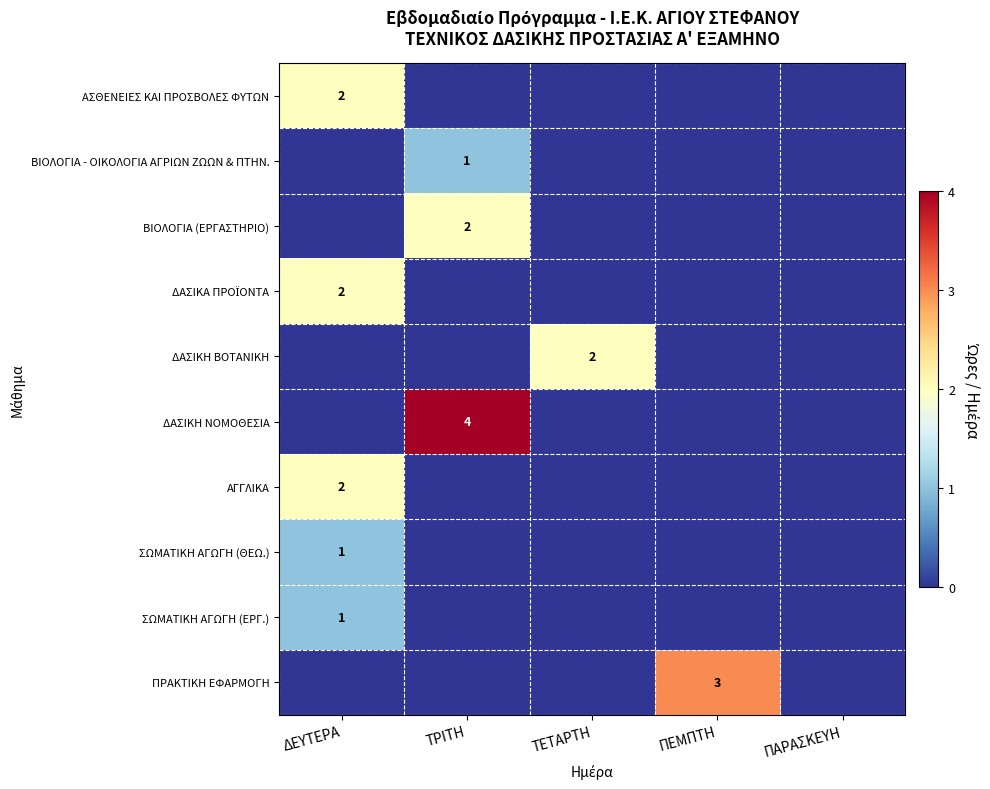

Between ΤΡΙΤΗ and ΤΕΤΑΡΤΗ, which is larger?

ΤΡΙΤΗ